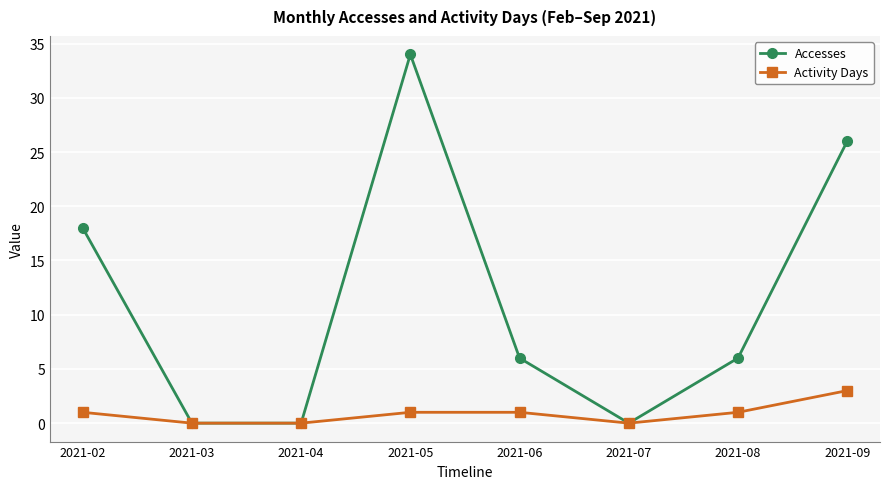

List the series in order of their peak value, lowest first.

Activity Days, Accesses